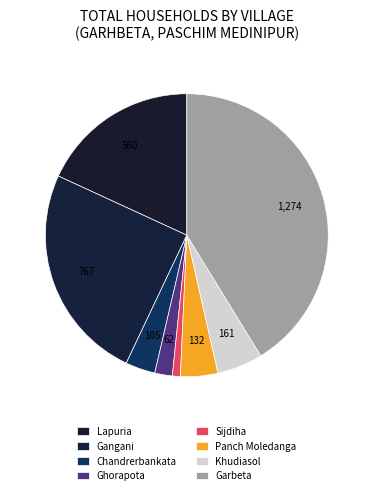

Is it true that Chandrerbankata is 3% of the pie?

True